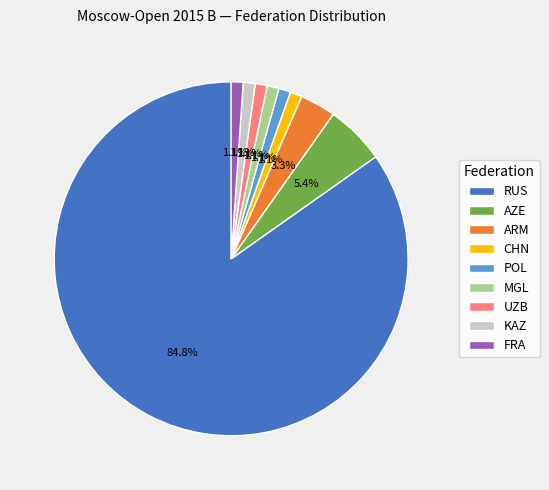

Between ARM and FRA, which is larger?

ARM